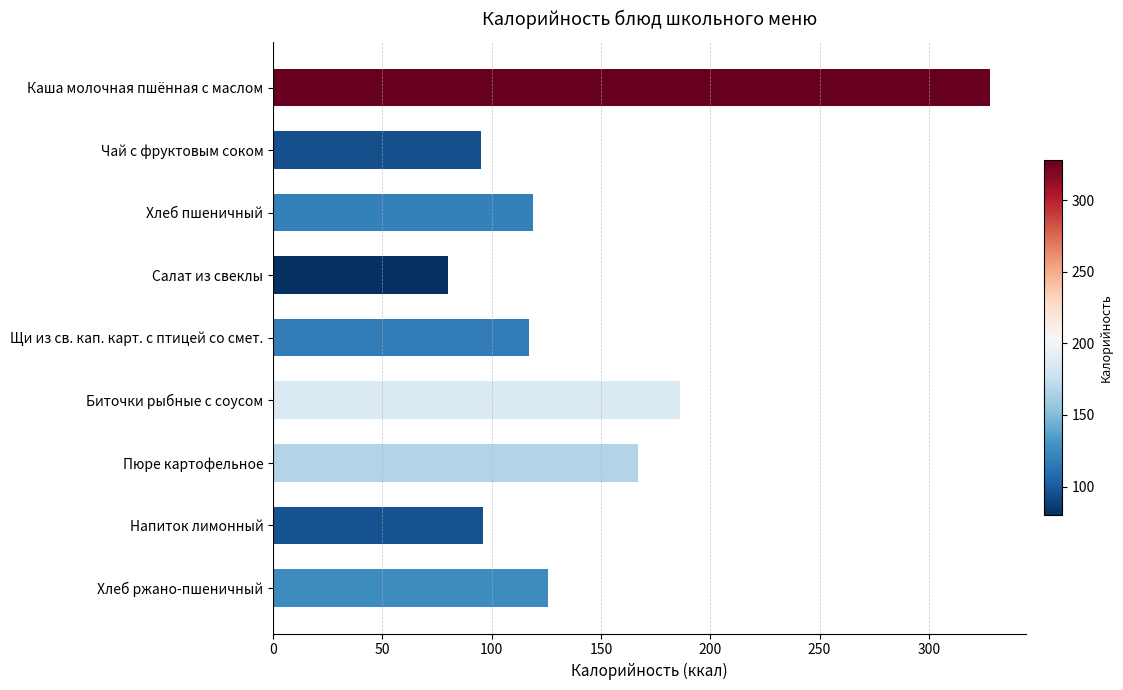

What is the label of the 2nd bar from the bottom?

Напиток лимонный